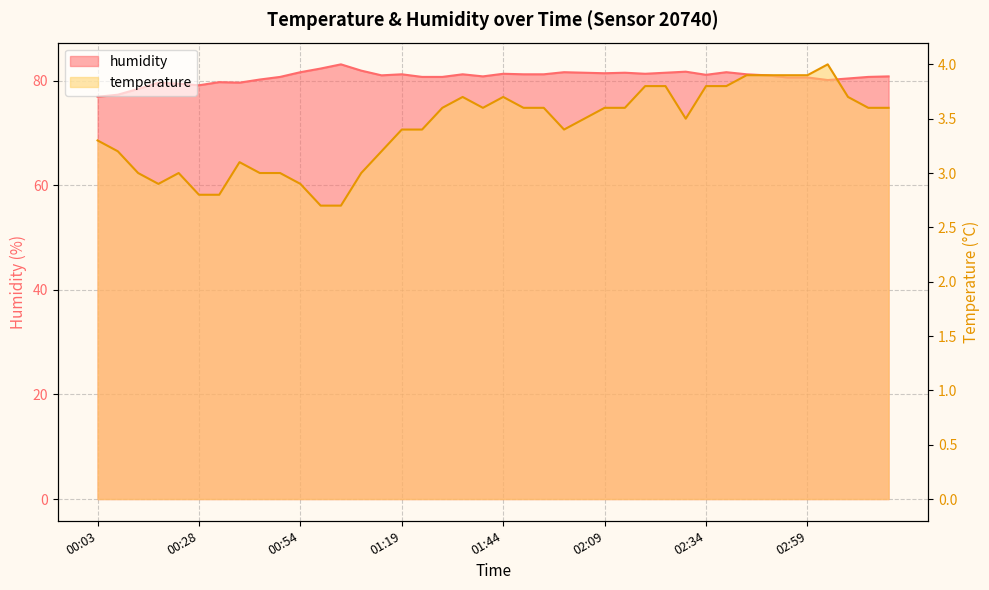

True or false: humidity and temperature cross at least once.

False